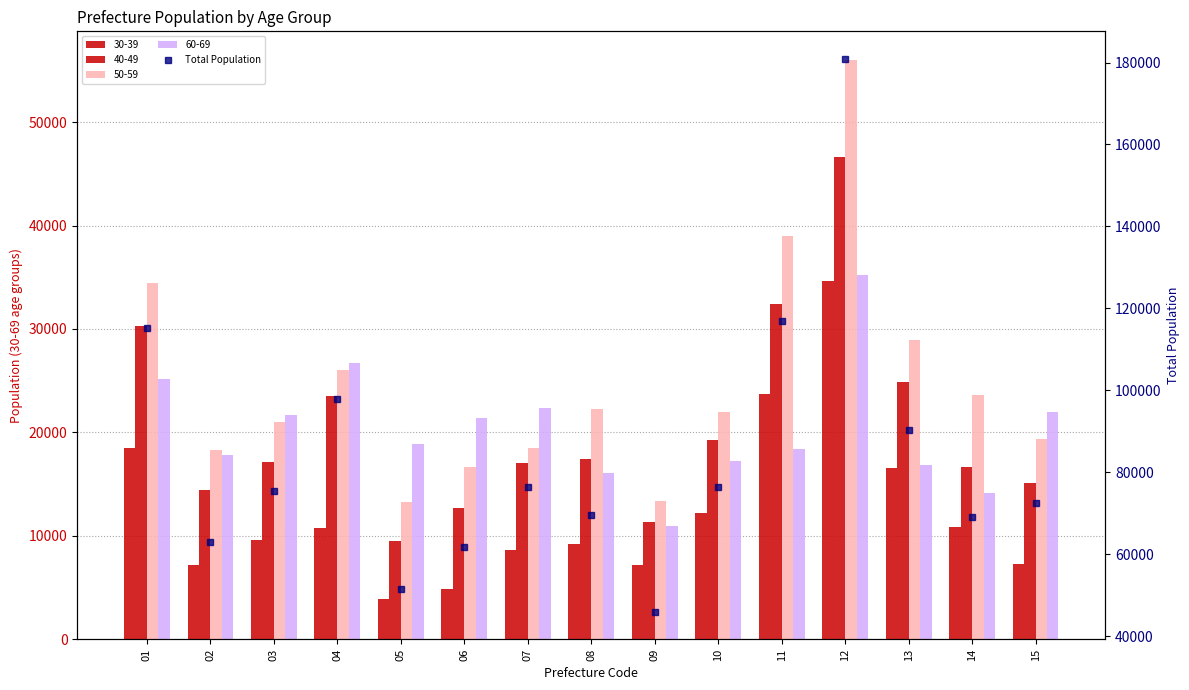

Approximately how many times larger is the value at 14 compared to 03?

0.9